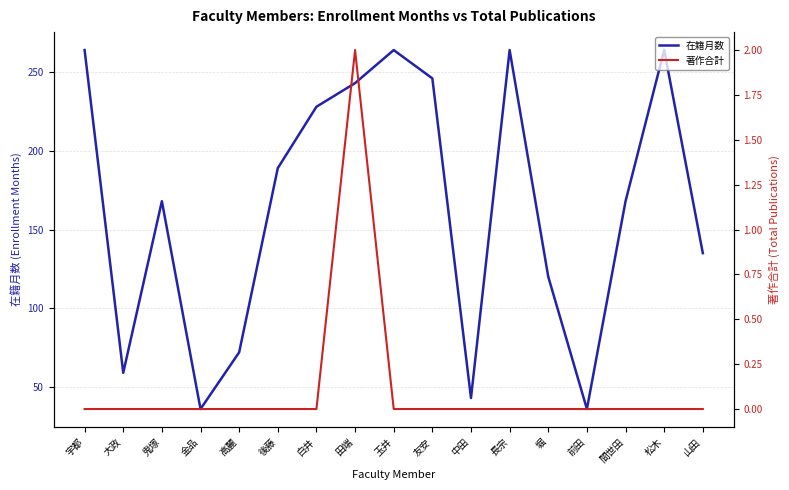

Reading left to right, transcribe all the data shown in this chart.

在籍月数: 宇都=264	大政=59	鬼塚=168	金品=36	高麗=72	後藤=189	白井=228	田端=243	玉井=264	友安=246	中田=43	長宗=264	堀=120	前田=36	間世田=168	松木=264	山田=135
著作合計: 宇都=0	大政=0	鬼塚=0	金品=0	高麗=0	後藤=0	白井=0	田端=2	玉井=0	友安=0	中田=0	長宗=0	堀=0	前田=0	間世田=0	松木=0	山田=0